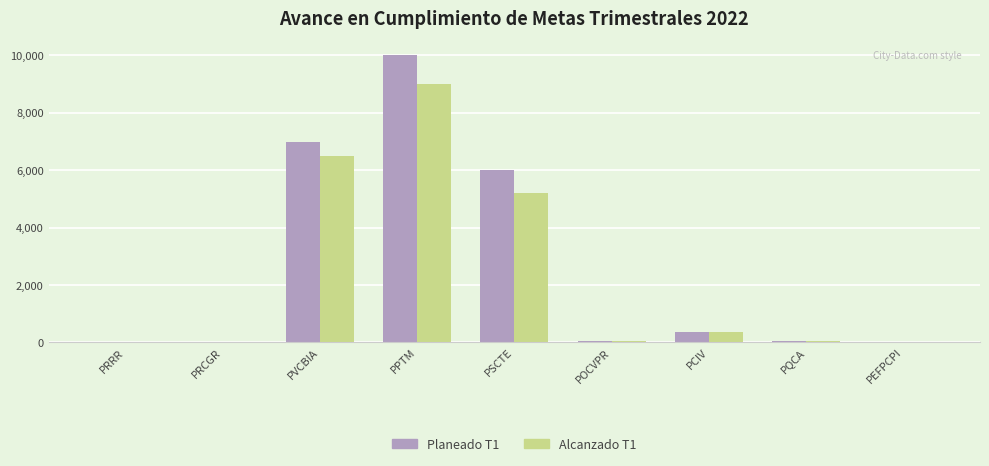

At which label does Planeado T1 reach its peak?

PPTM